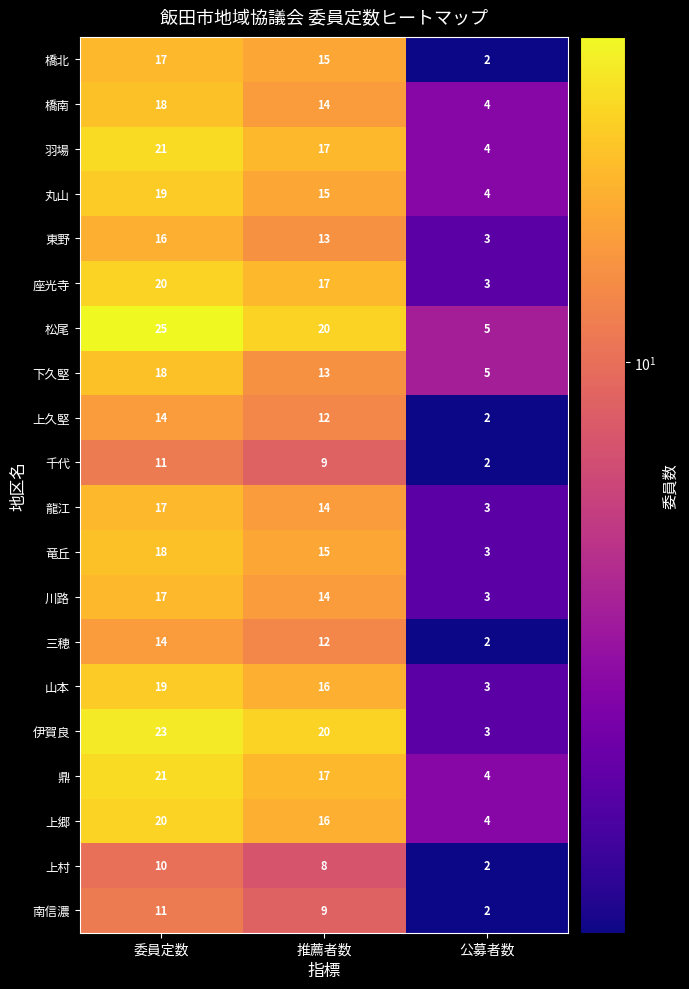

Where does the 山本 series first go above 16?

委員定数